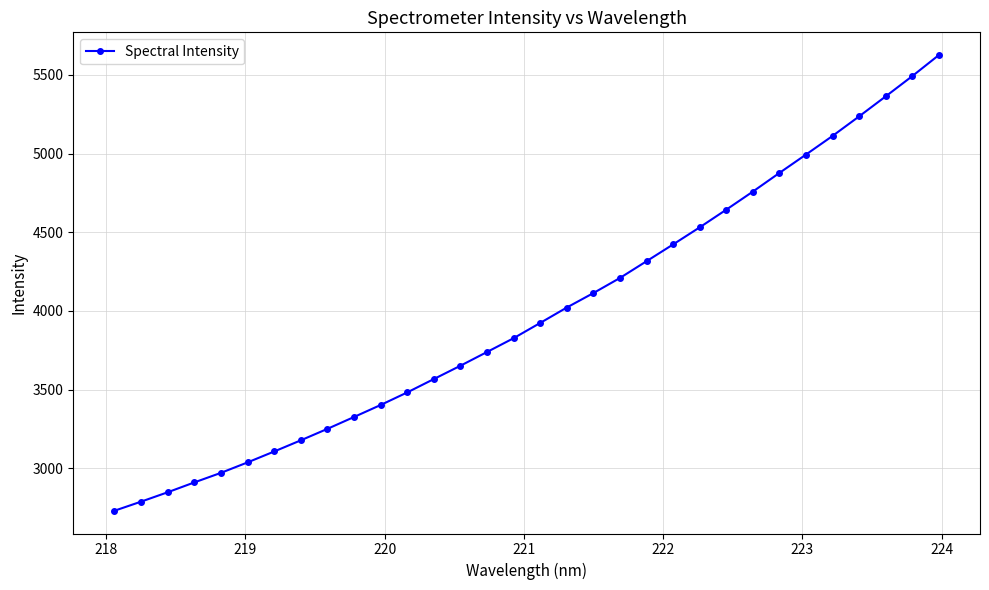

What is the difference between the maximum and minimum values?

2896.0